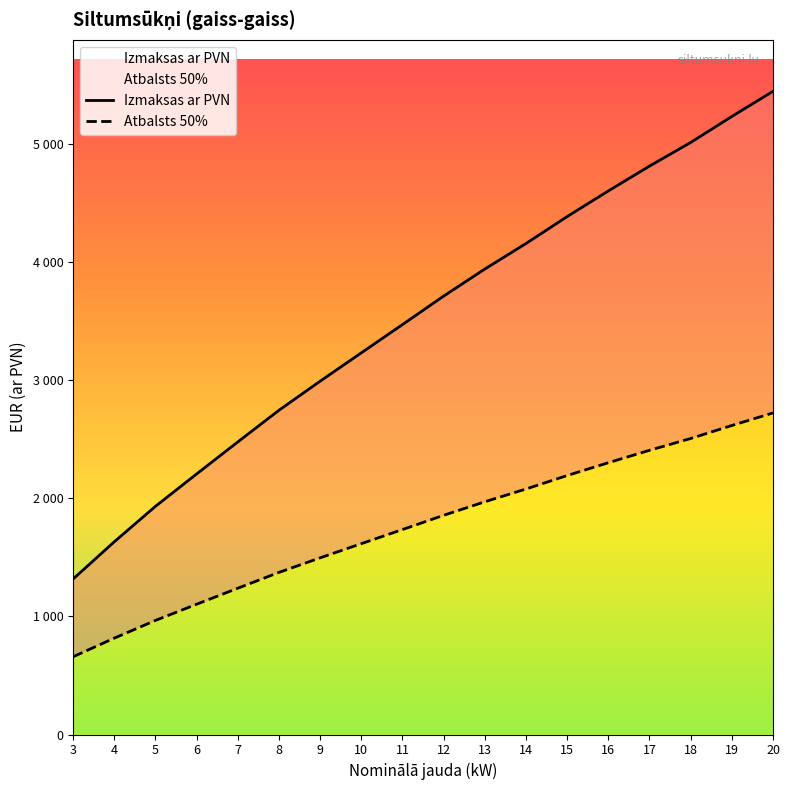

At which label does Atbalsts 50% first exceed 1854?

12